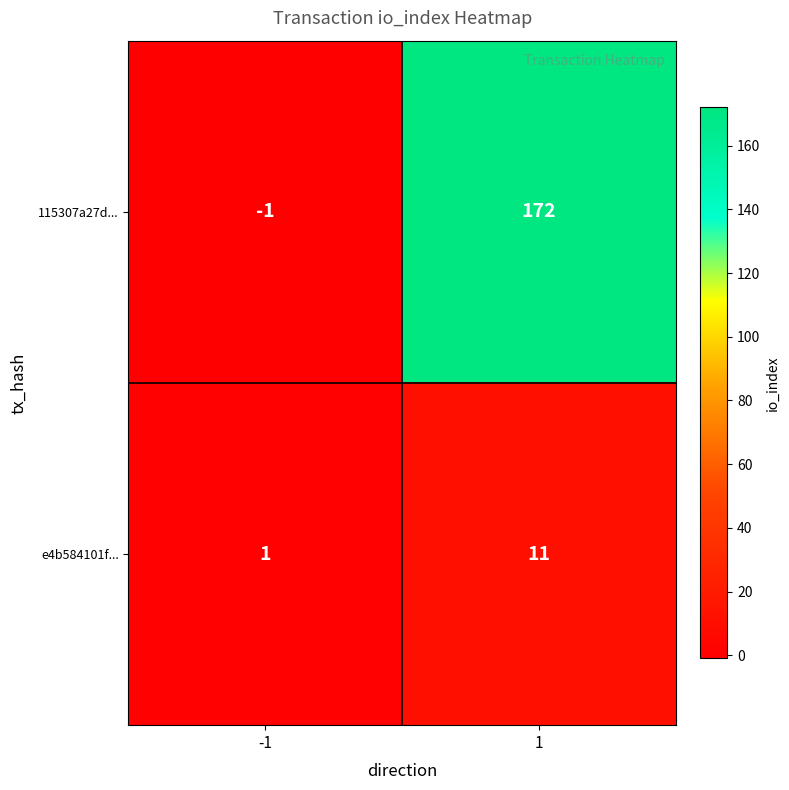

Between -1 and 1, which series saw the biggest shift?

115307a27d...